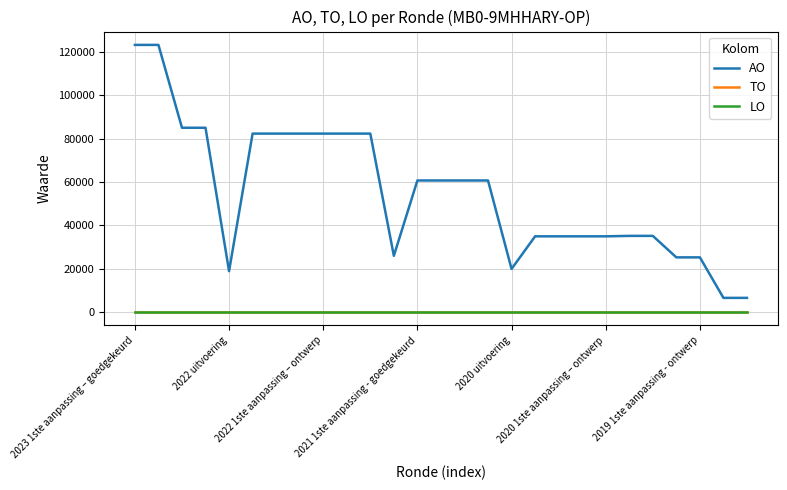

Which series has the widest spread of values?

AO